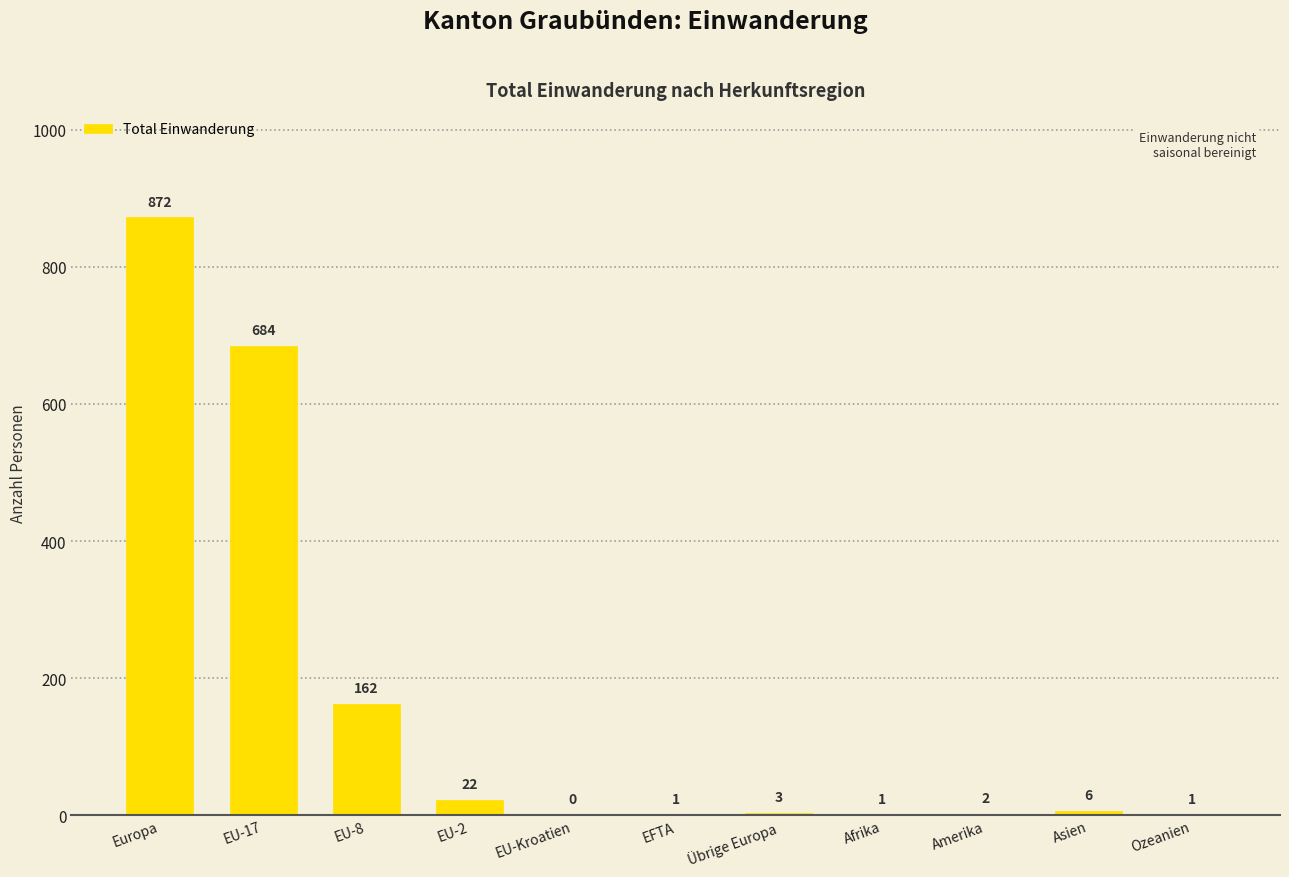

The chart shows a value of 0 at EU-Kroatien. True or false?

True